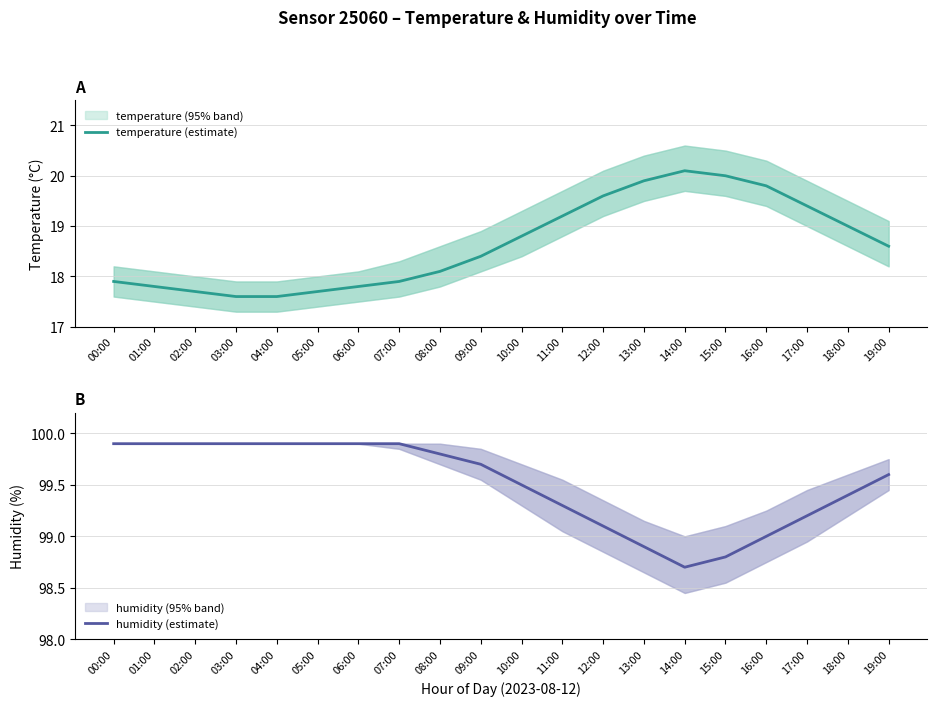

Which series has the largest total across all categories?

humidity (estimate)